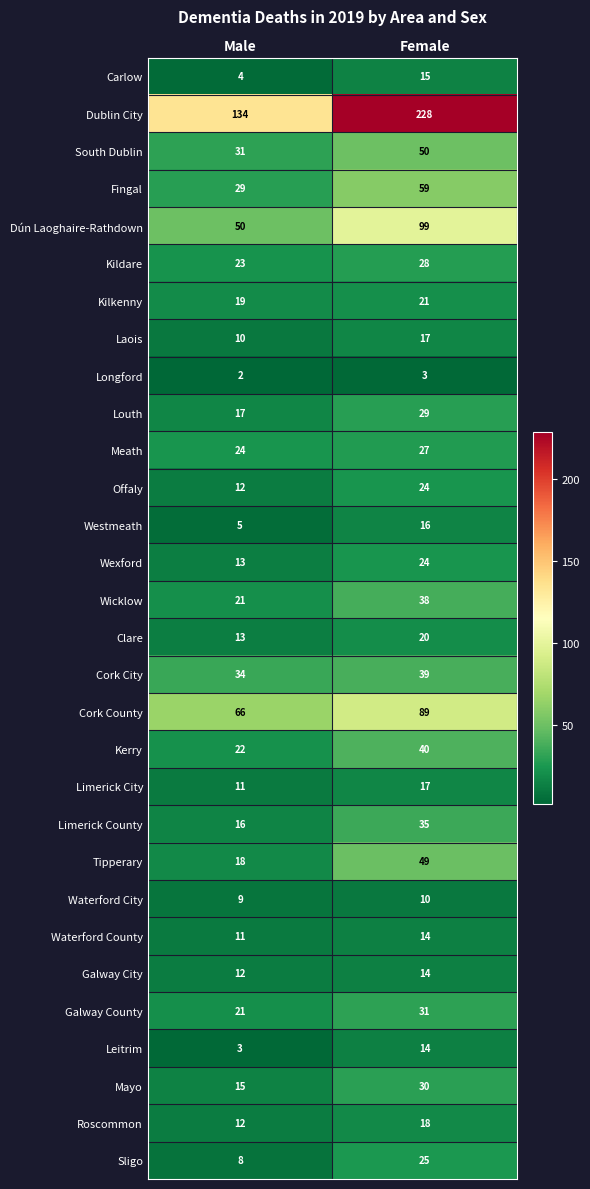

How many data points does each series have?

2